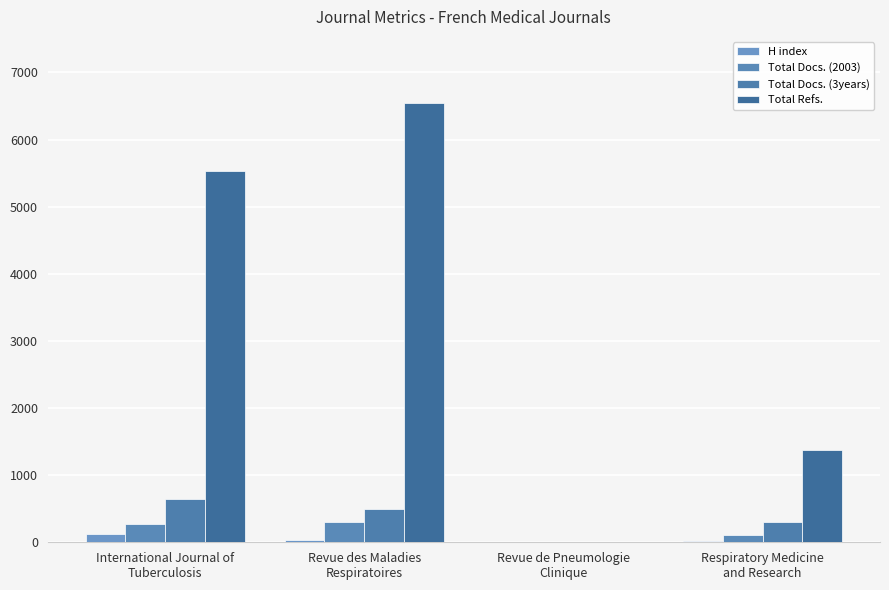

At which category is the sum across all series the highest?

Revue des Maladies
Respiratoires